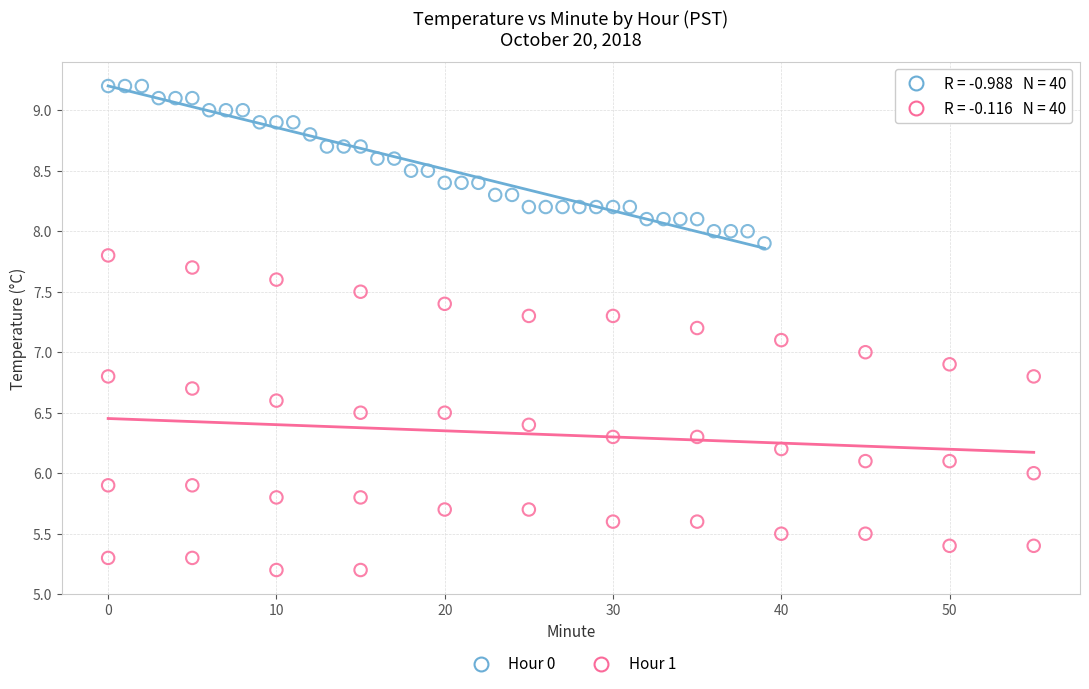

What are all the series names shown in the legend?

Hour 0, Hour 1